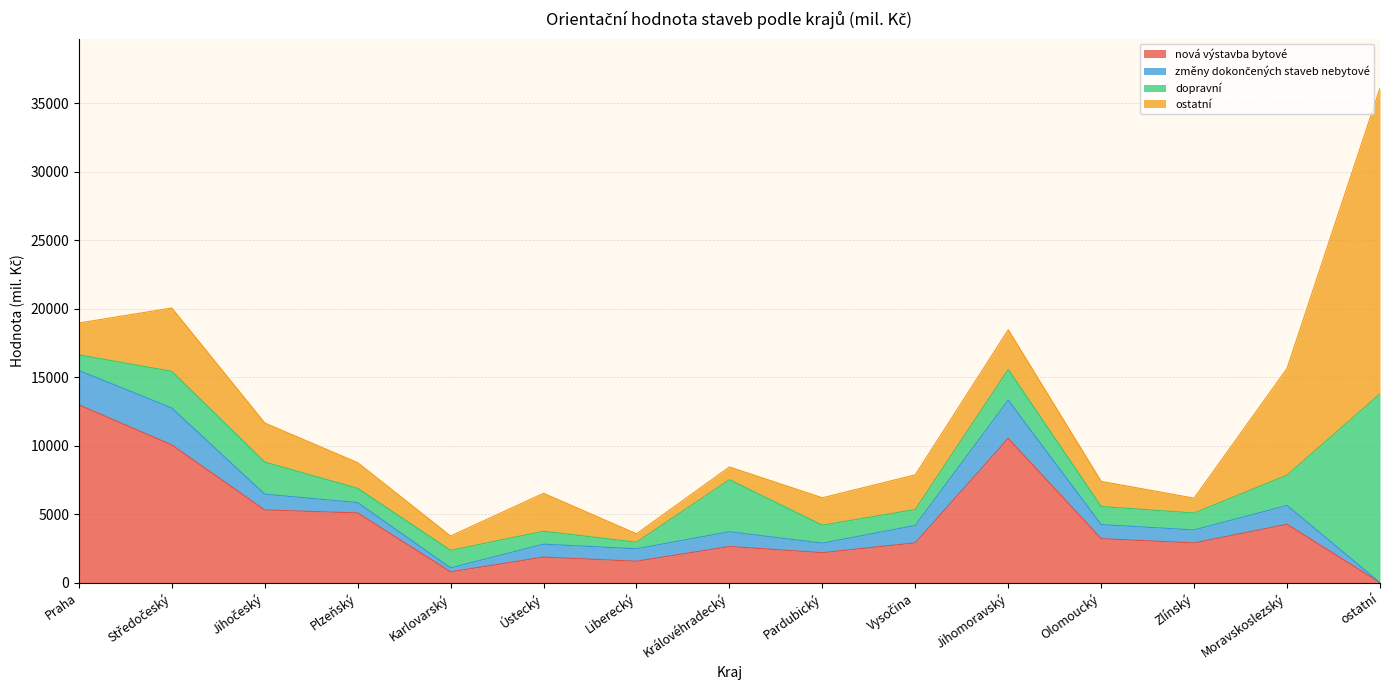

At which category does nová výstavba bytové reach its first local peak?

Ústecký